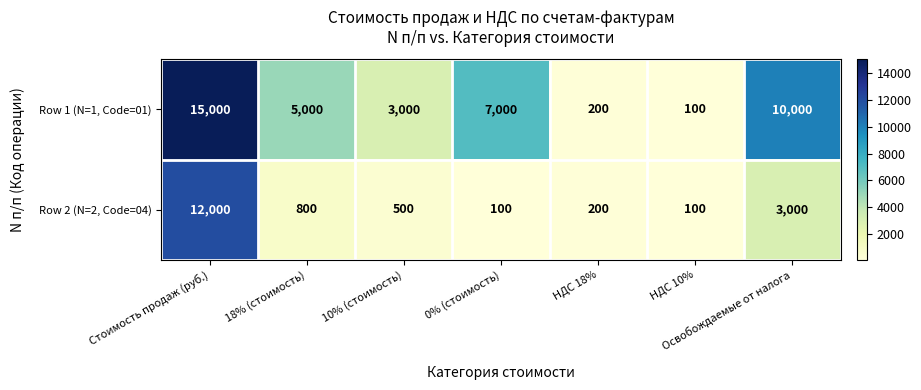

Rank the series by their average value, from highest to lowest.

Row 1 (N=1, Code=01), Row 2 (N=2, Code=04)